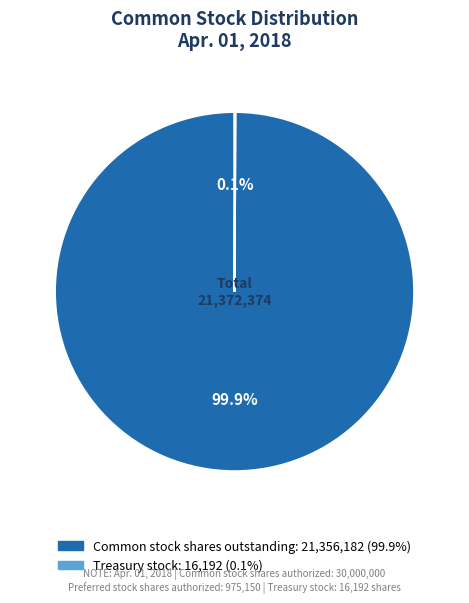

Is there a majority slice in this chart?

Yes